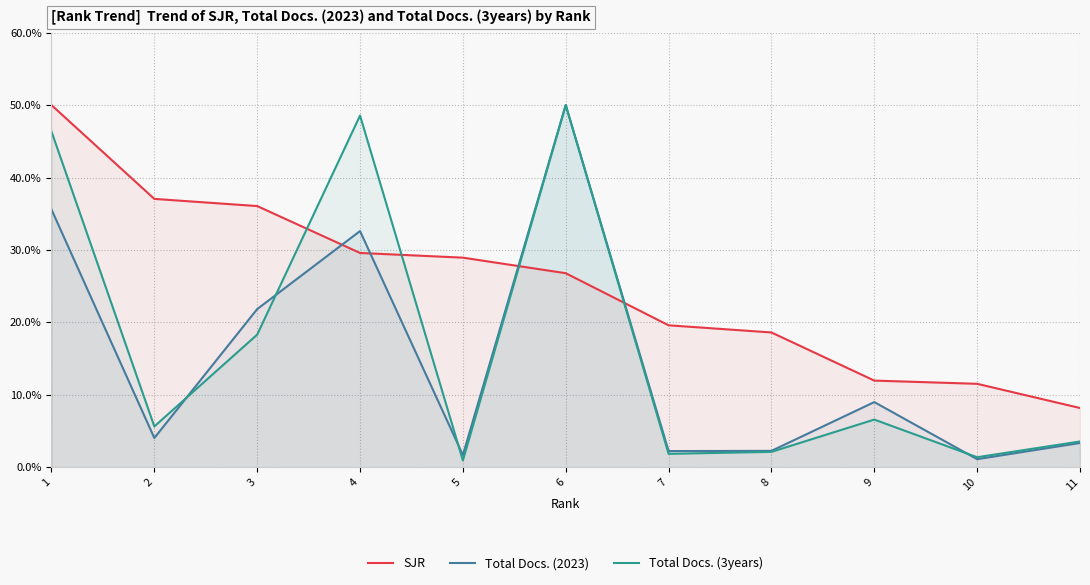

True or false: SJR has more than 0 interior local peaks.

False